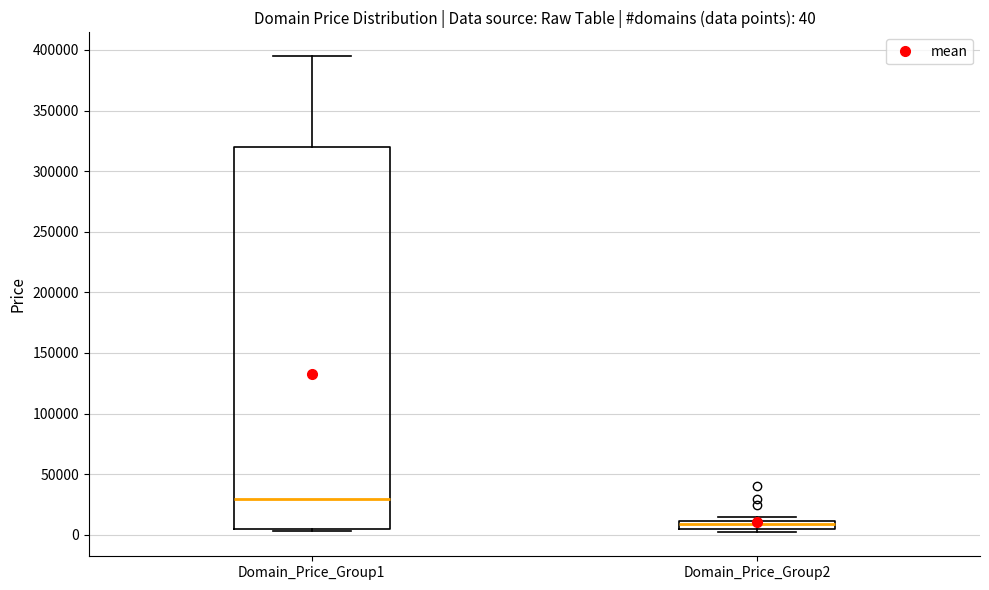

Which box's median line is the lowest?

Domain_Price_Group2